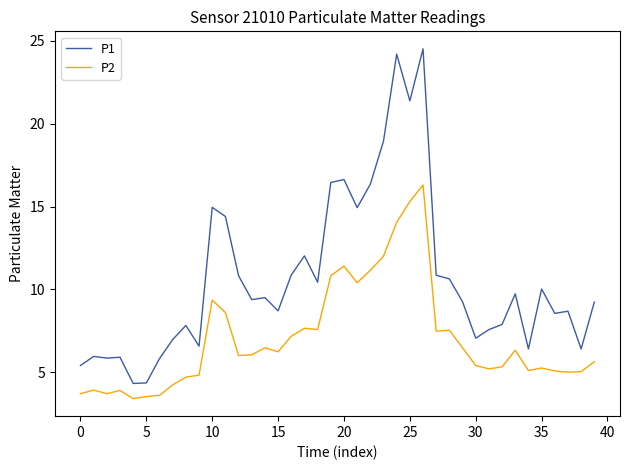

How many values in the P1 series exceed 9?

22